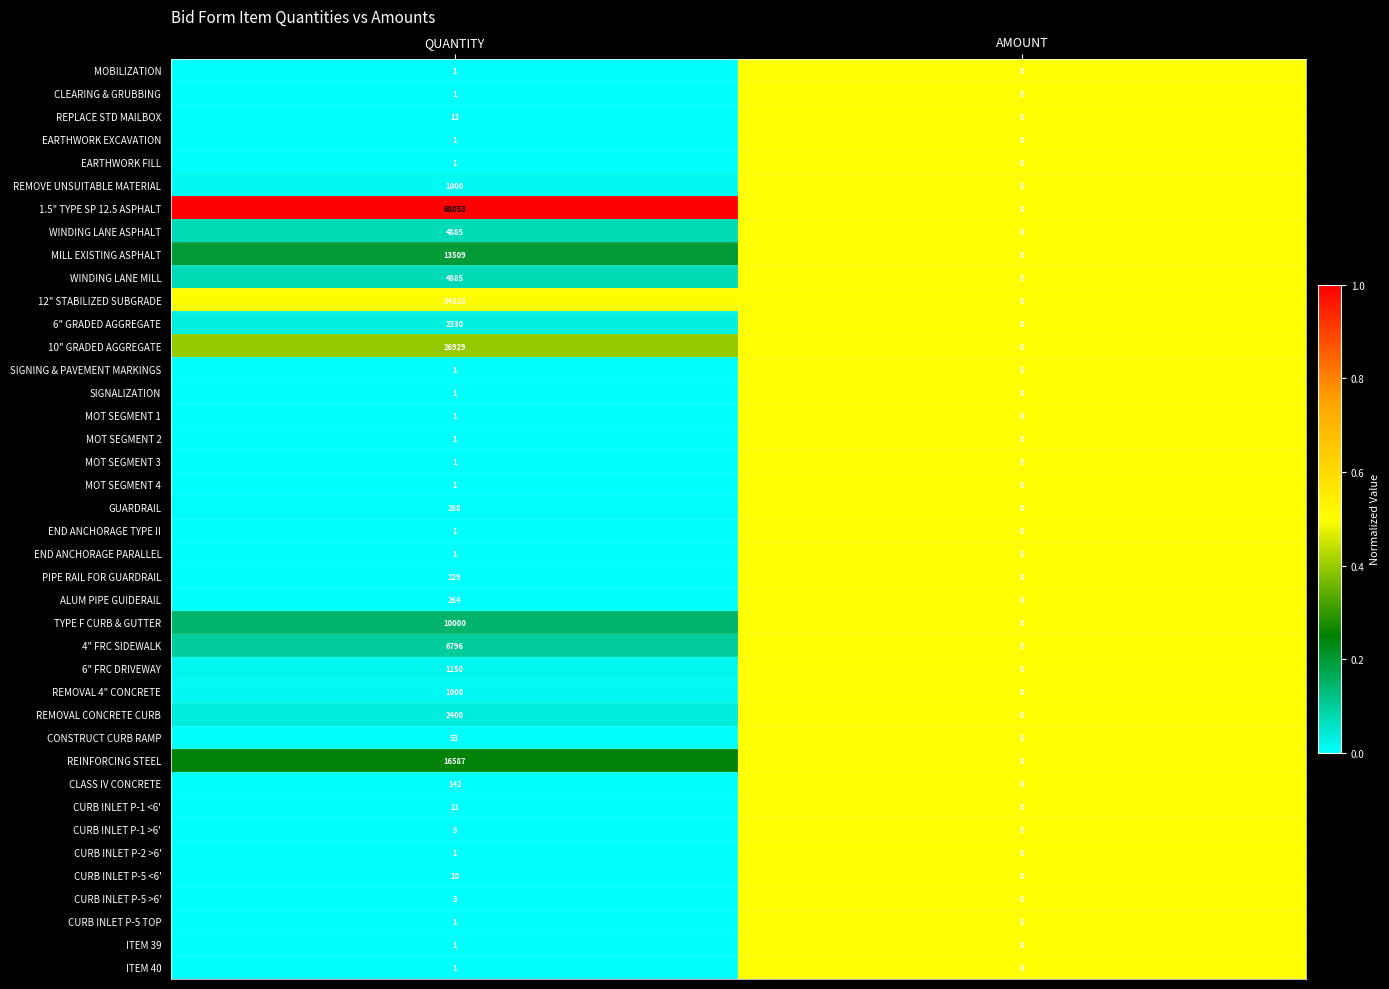

What is the difference between the maximum and minimum values in the 10" GRADED AGGREGATE series?

26929